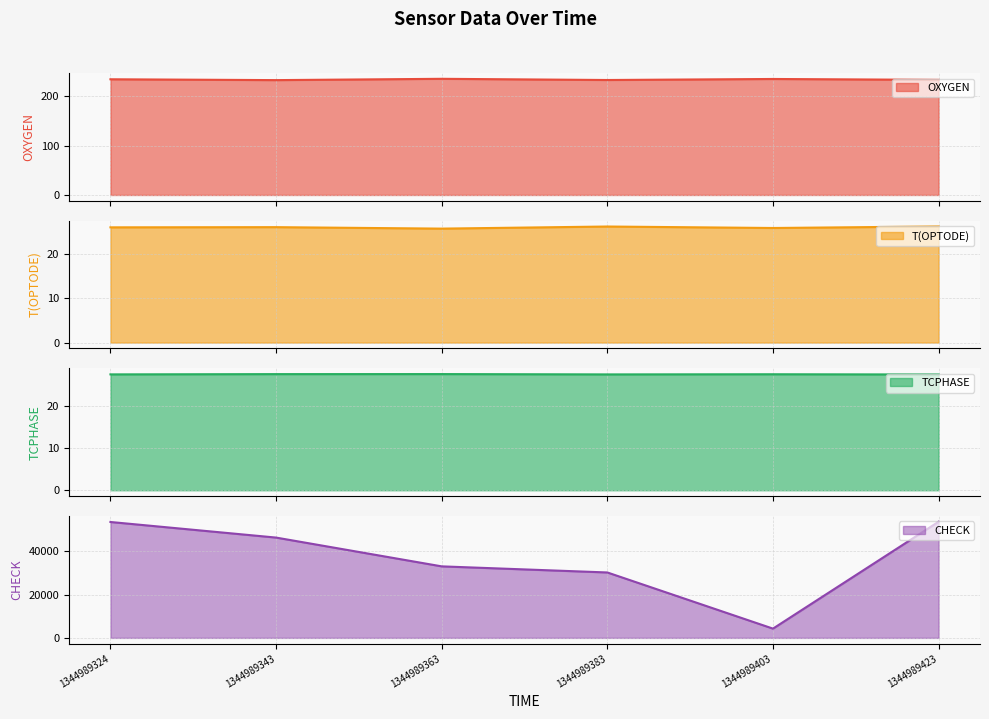

Does the chart display data point markers on the line(s)?

No